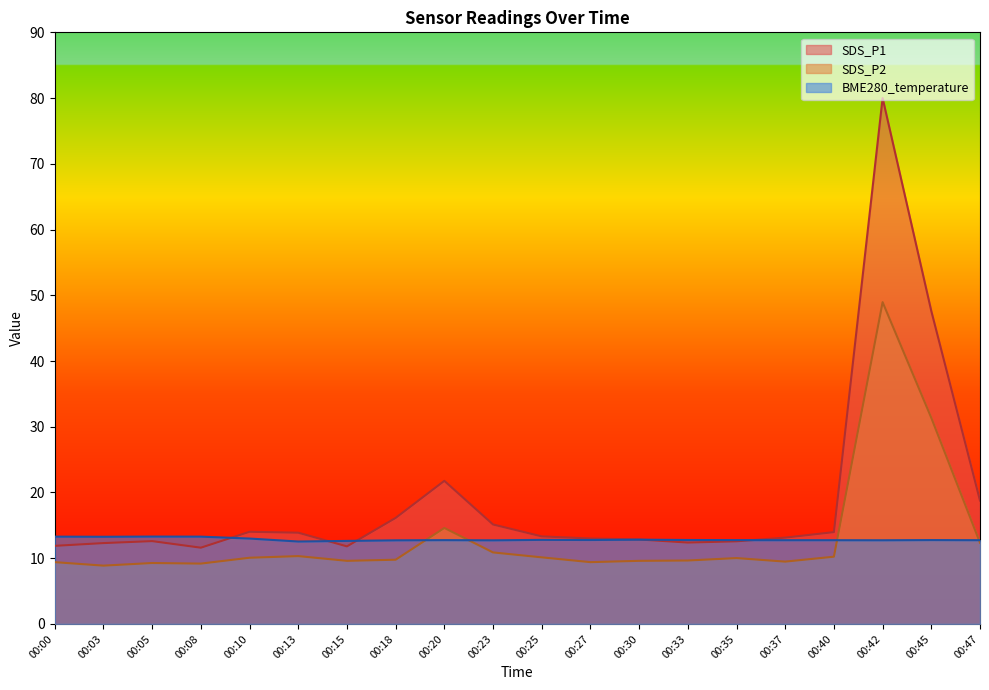

How many interior local valleys does the SDS_P1 series have?

3